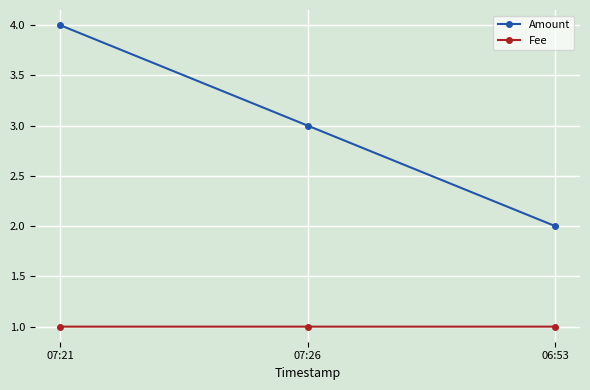

Which label corresponds to the largest value in the chart?

07:21